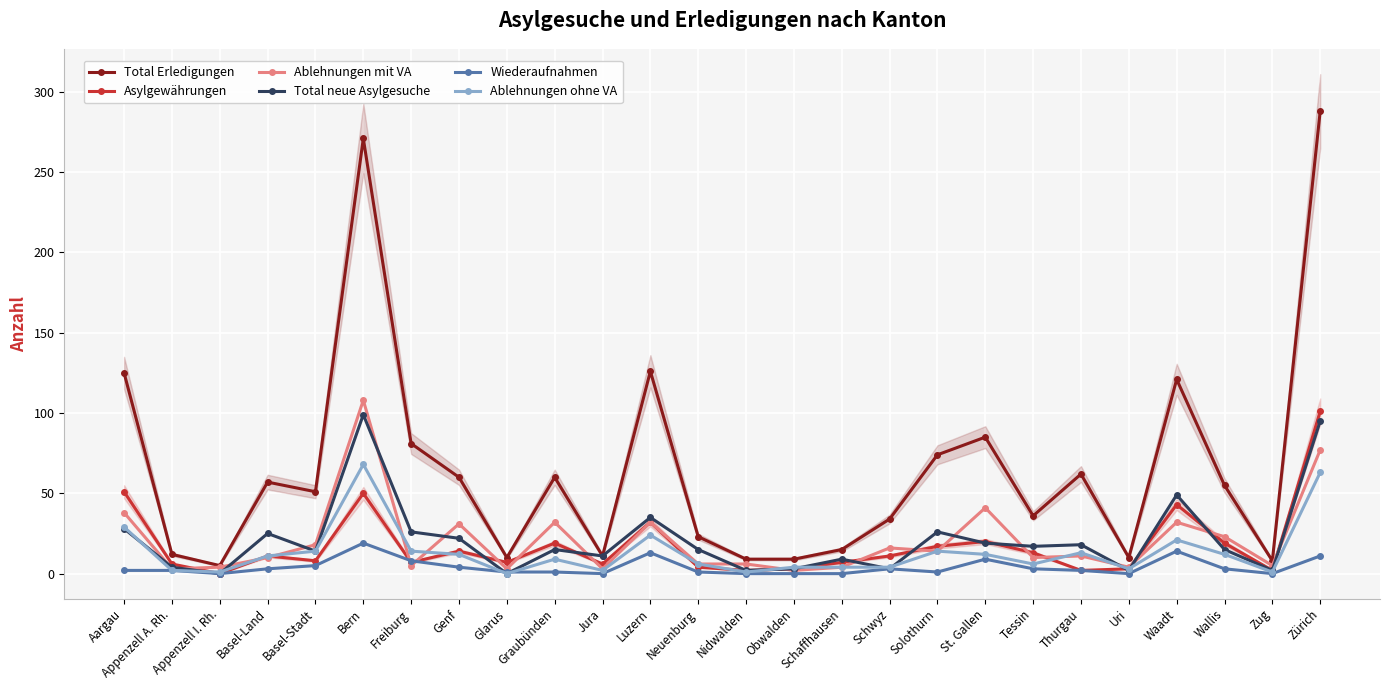

Where does the Wiederaufnahmen series first go above 2?

Basel-Land